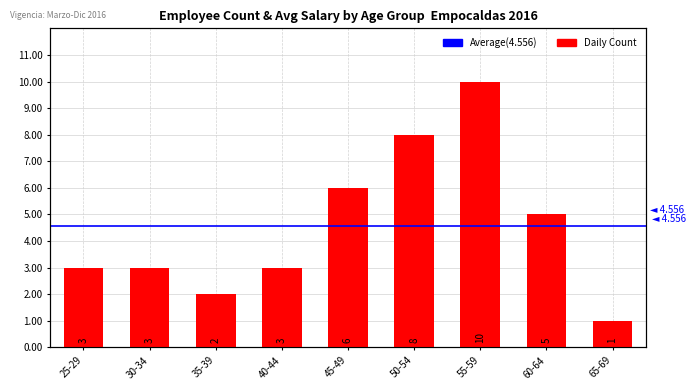

The chart shows a value of 2 at 35-39. True or false?

True